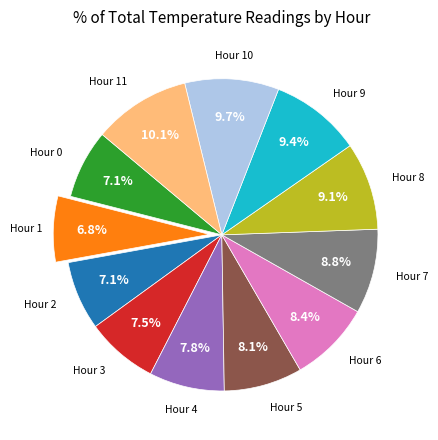

Is there any slice that represents more than half of the pie?

No